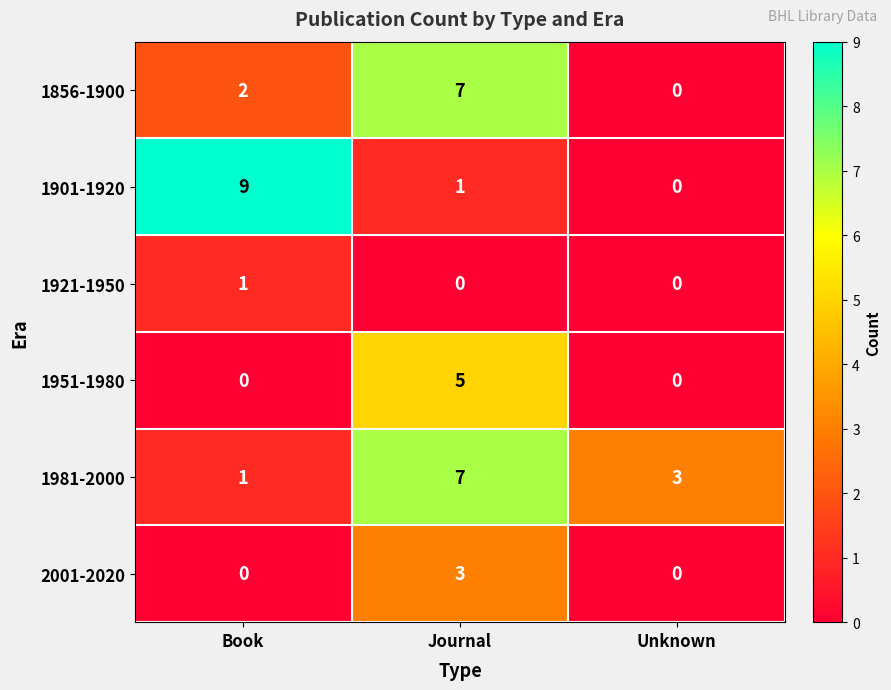

What is the difference between the highest and lowest values at Journal?

7